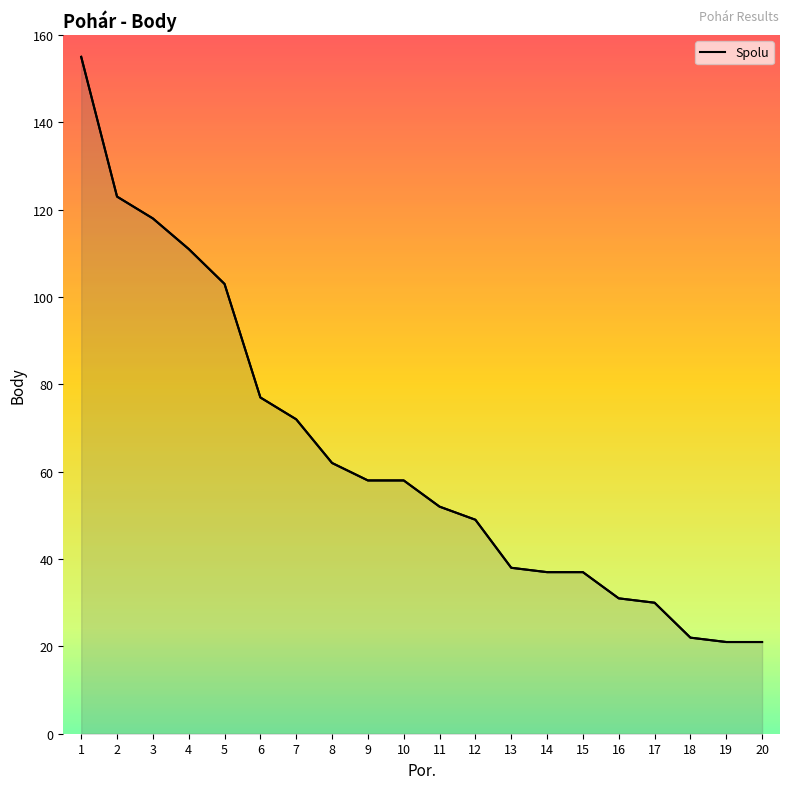

True or false: there are more than 2 points higher than both neighbors.

False